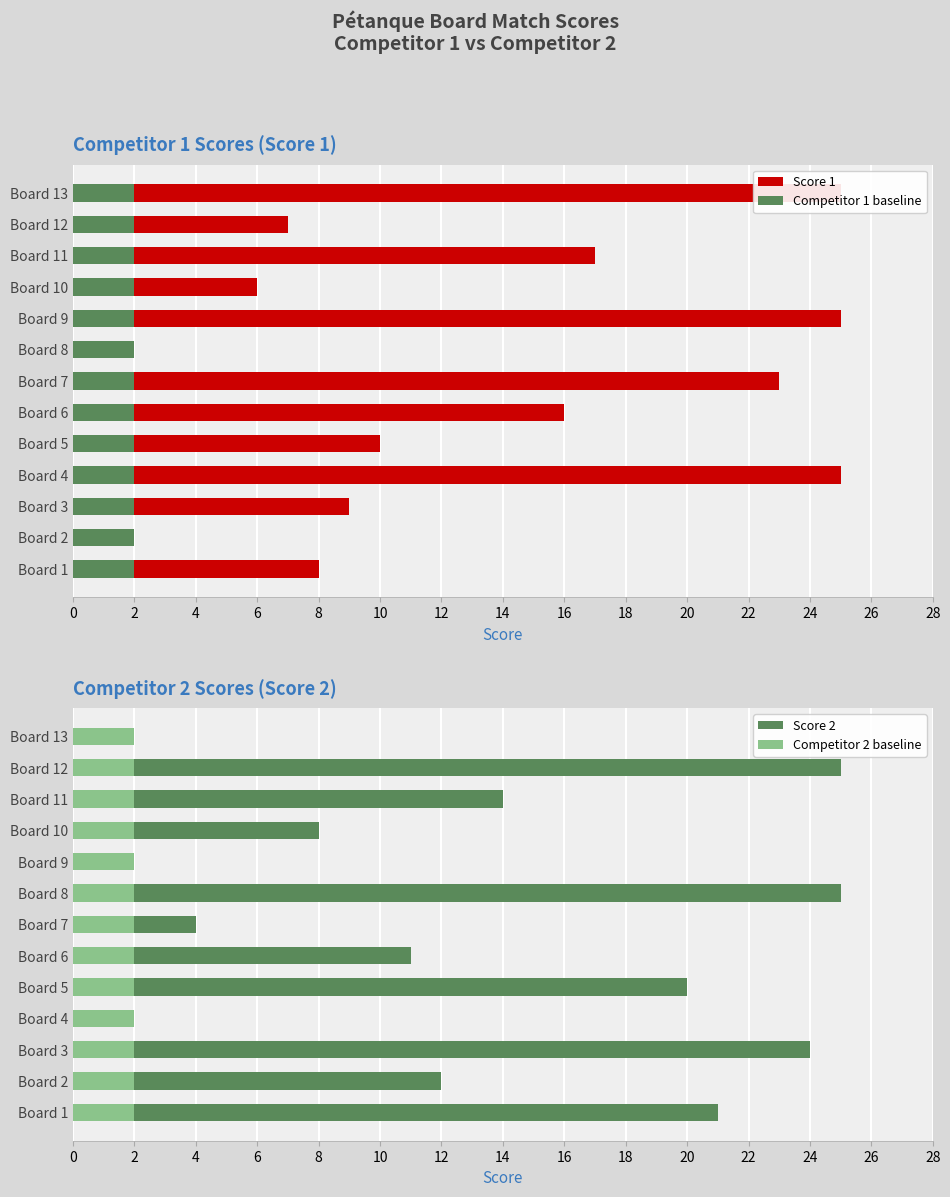

At which category is the sum across all series the highest?

4